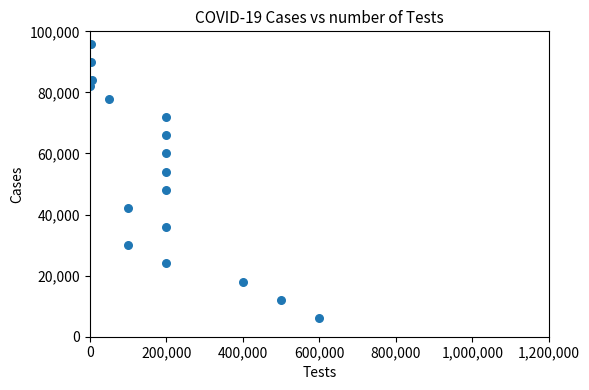

What is the range of X values (max minus min)?

599800